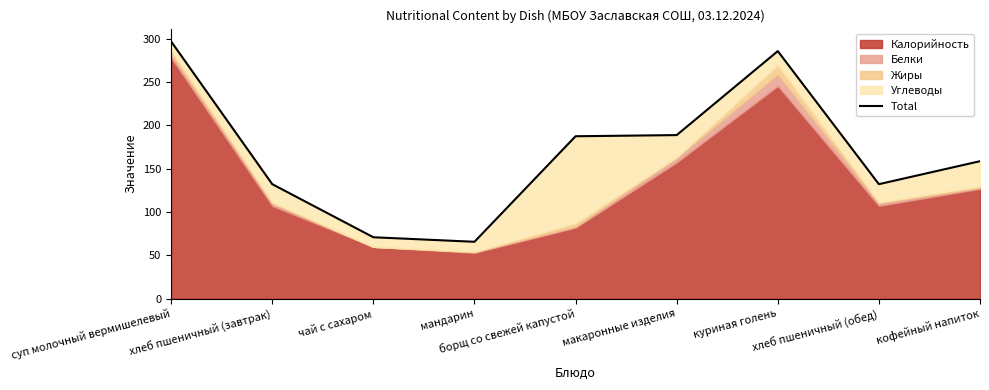

What is the average value?

168.8